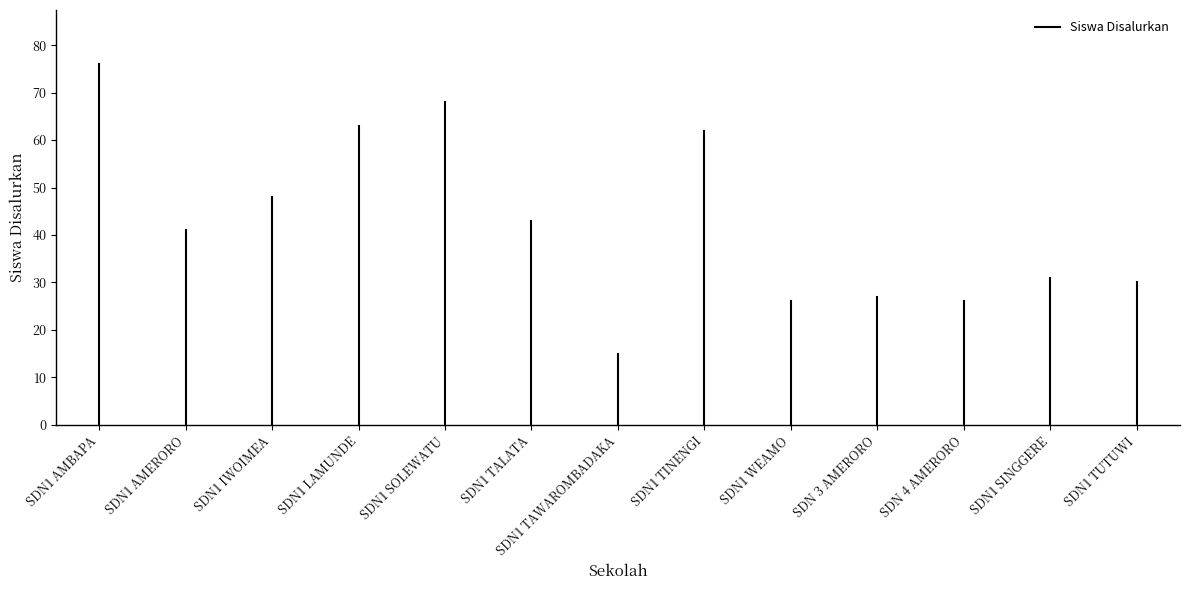

The value at SDN1 AMBAPA is 27. True or false?

False